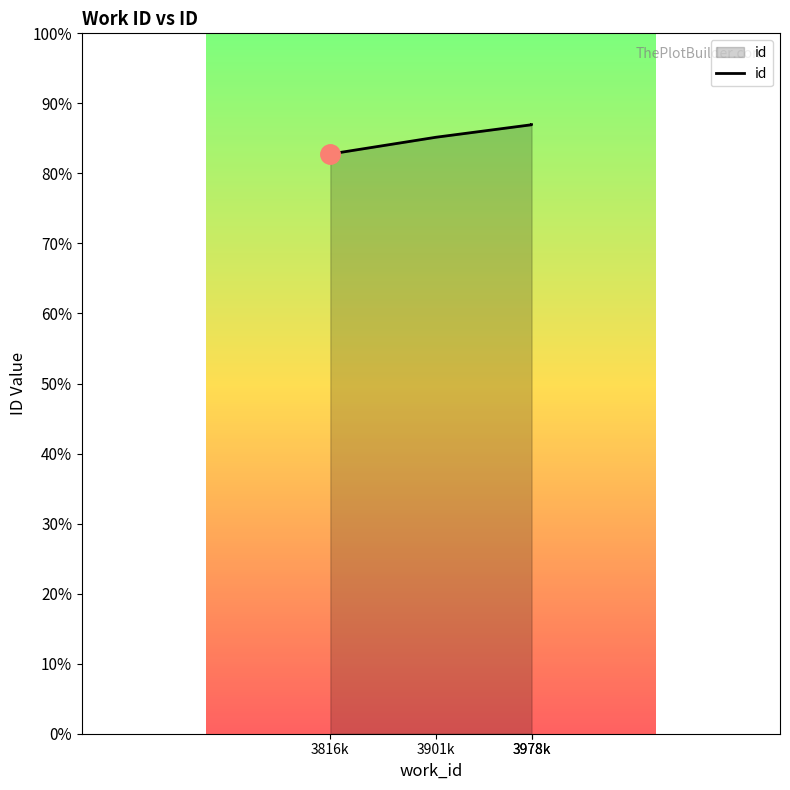

List the labels in order of value, largest first.

3978k, 3978k, 3901k, 3816k